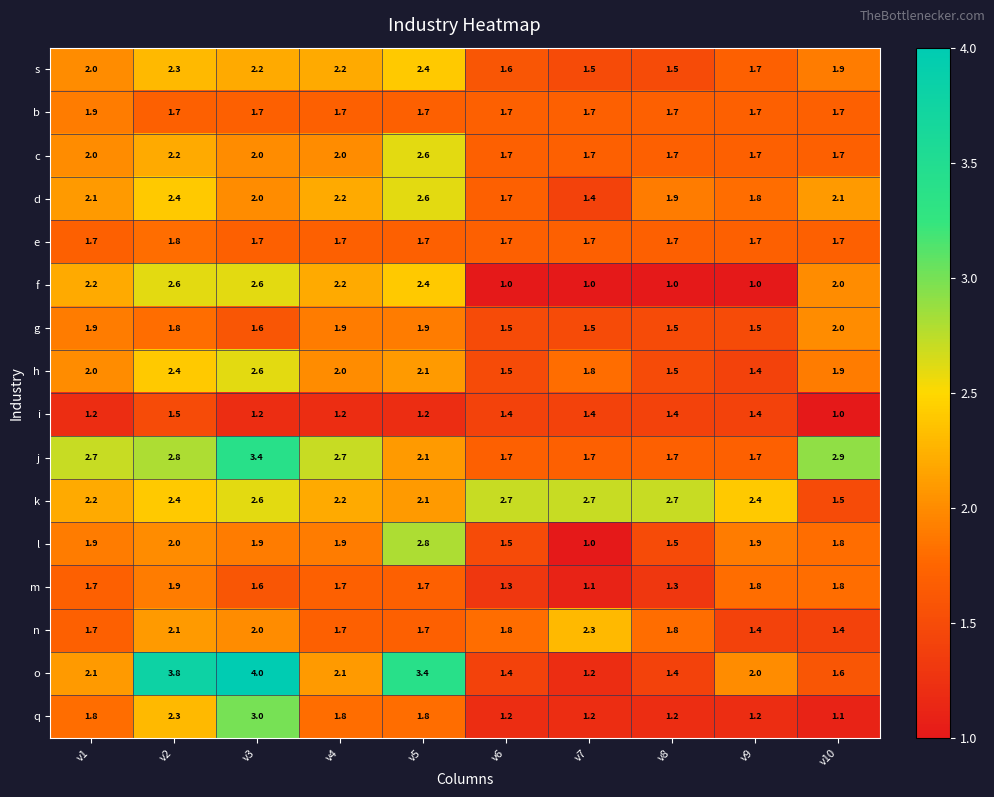

What is the difference between the d values at v1 and v6?

0.4